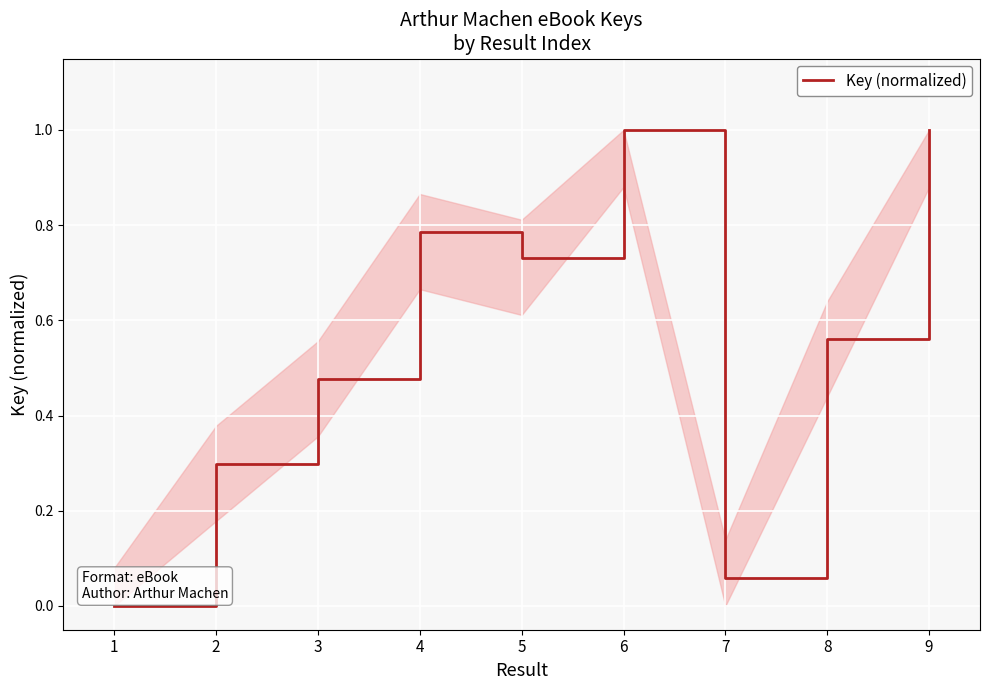

What is the sum of all values?

4.9